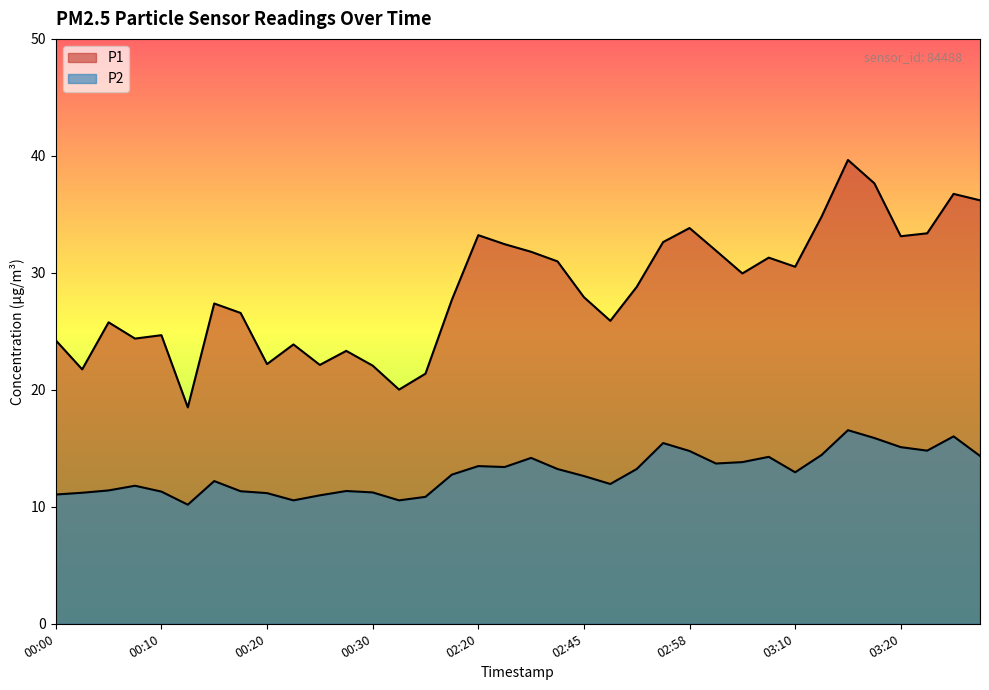

True or false: P2 and P1 intersect in this chart.

False